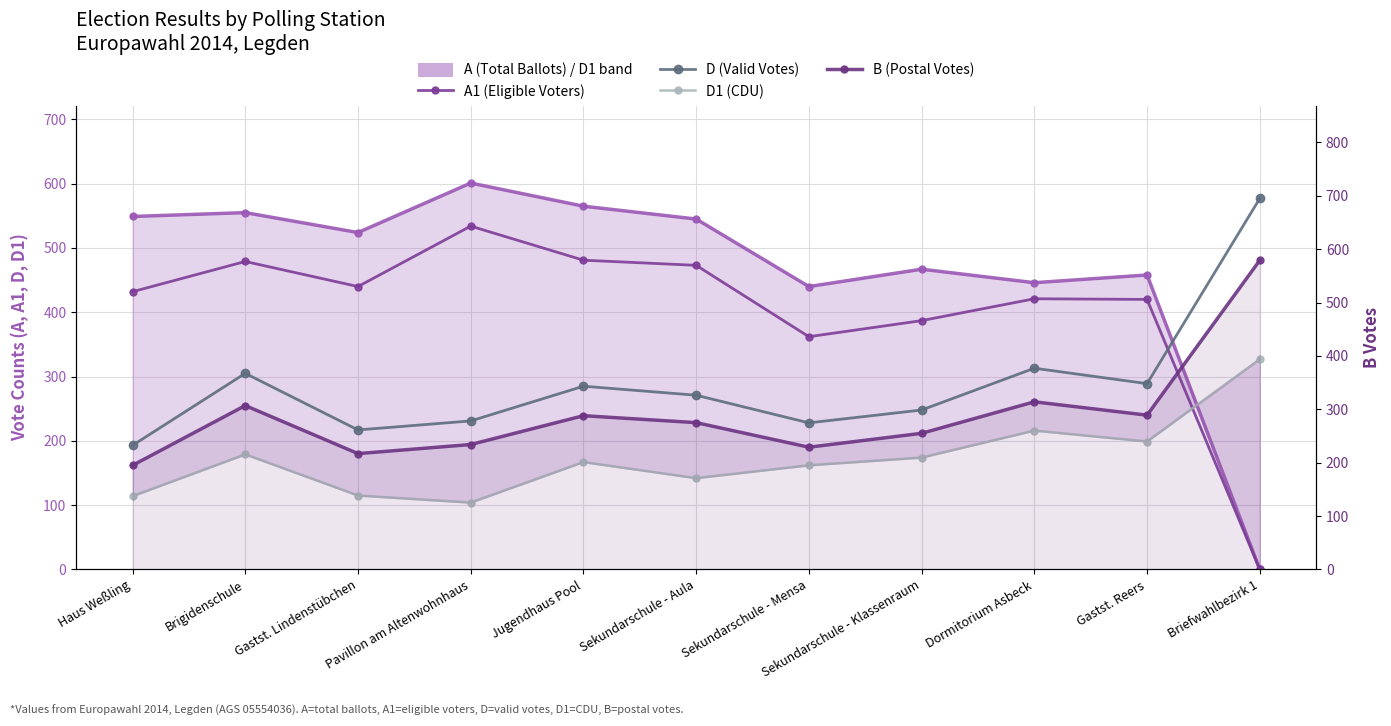

Between Haus Weßling and Brigidenschule, which is larger?

Brigidenschule